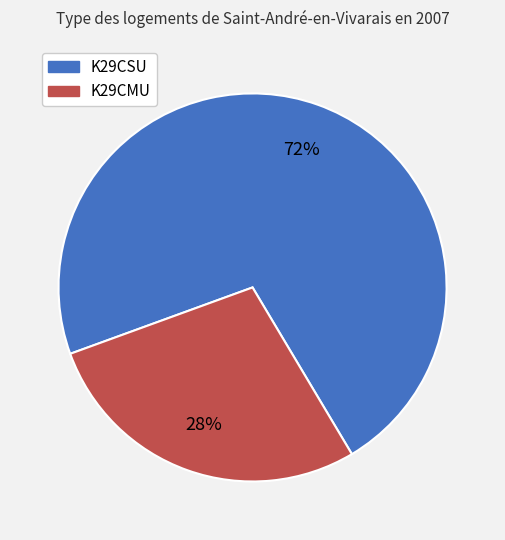

To the nearest percent, what is the average slice percentage?

50%